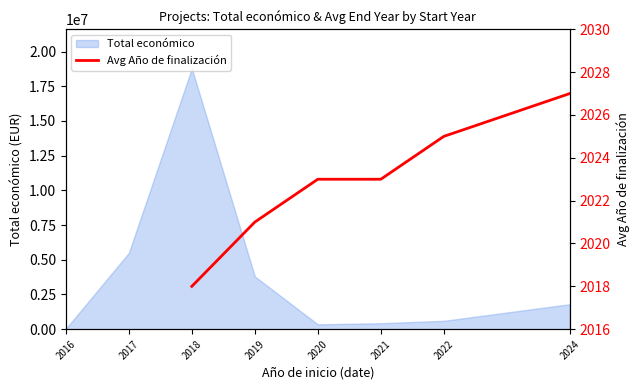

Is it true that the value at 2020 is 673?

False